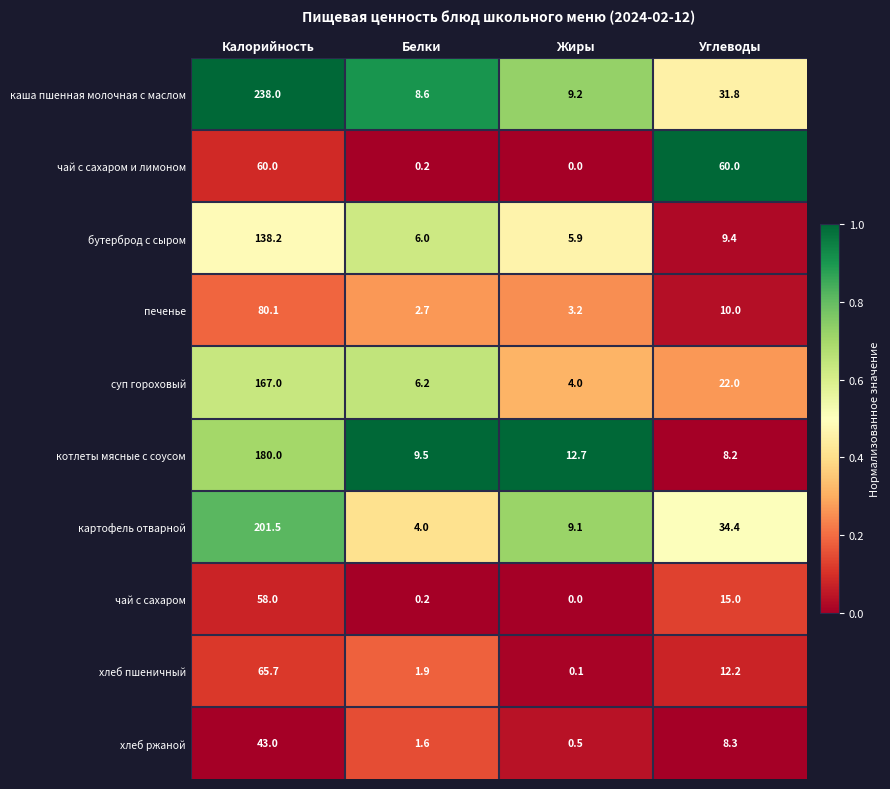

Is it true that печенье equals 4.9 at Белки?

False